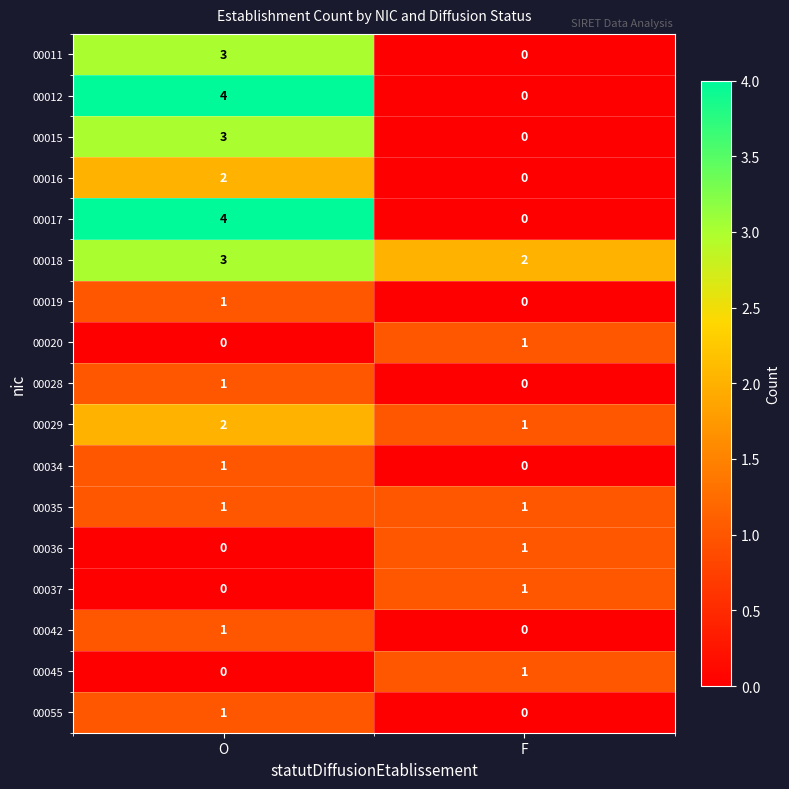

What is the difference between the 00017 values at F and O?

4